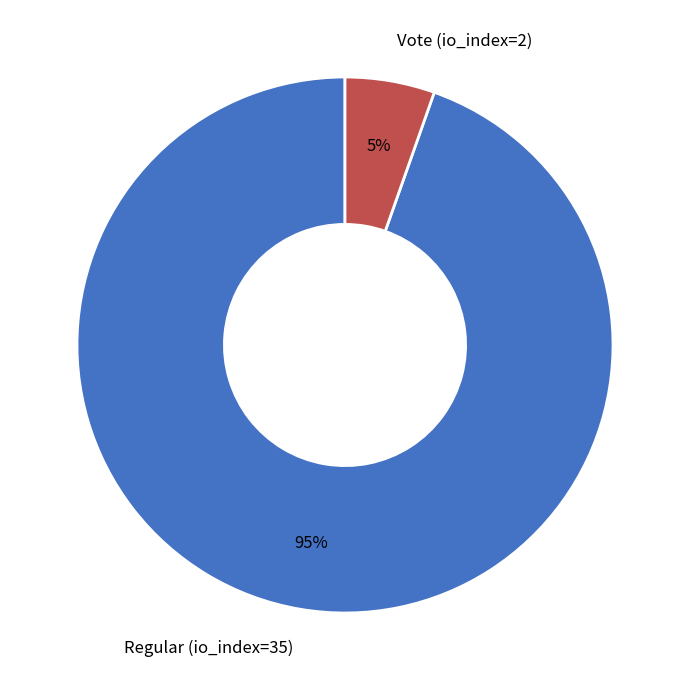

To the nearest percent, what portion does Regular (io_index=35) represent?

95%